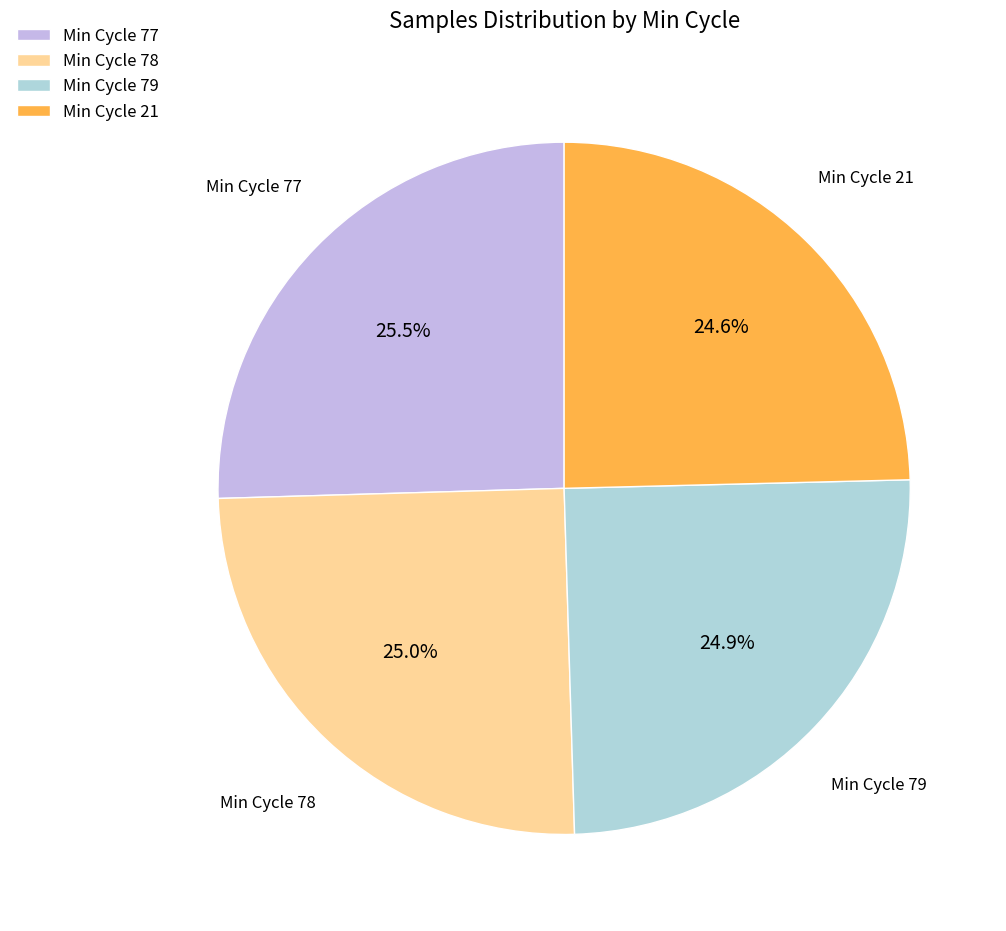

Between Min Cycle 77 and Min Cycle 79, which is larger?

Min Cycle 77